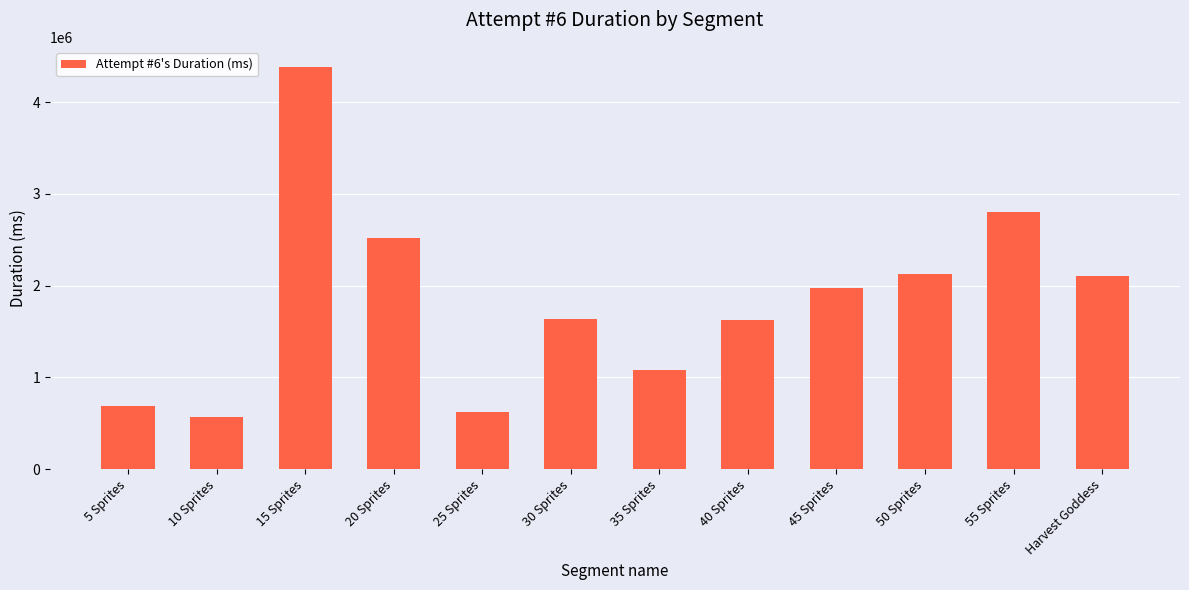

What is the average value?

1844088